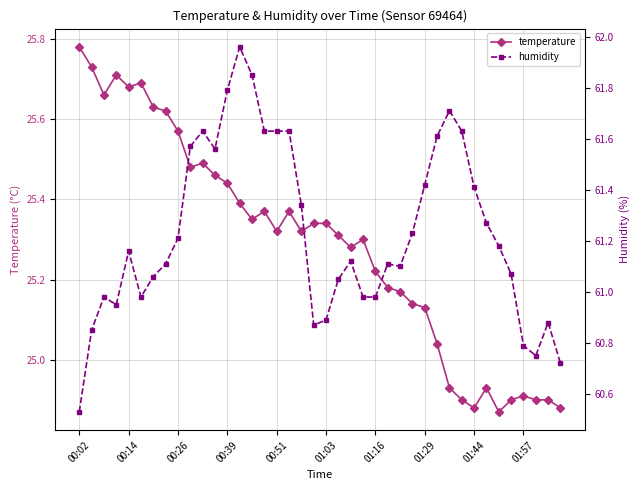

Rank the series by their maximum value, from lowest to highest.

temperature, humidity